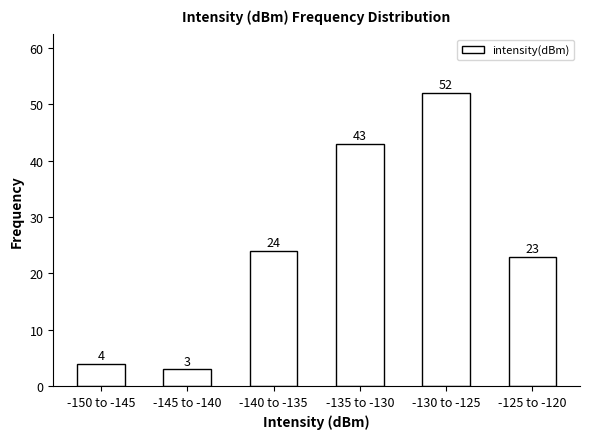

Reading left to right, what are all the values shown in this chart?

-150 to -145=4	-145 to -140=3	-140 to -135=24	-135 to -130=43	-130 to -125=52	-125 to -120=23